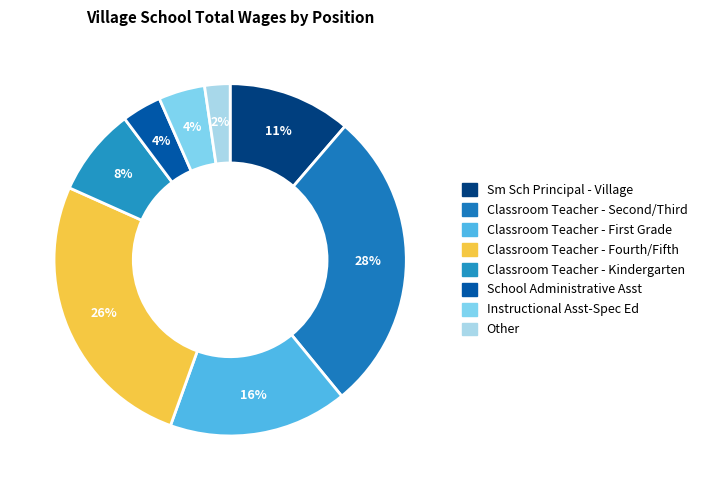

Count the number of slices in the pie.

8